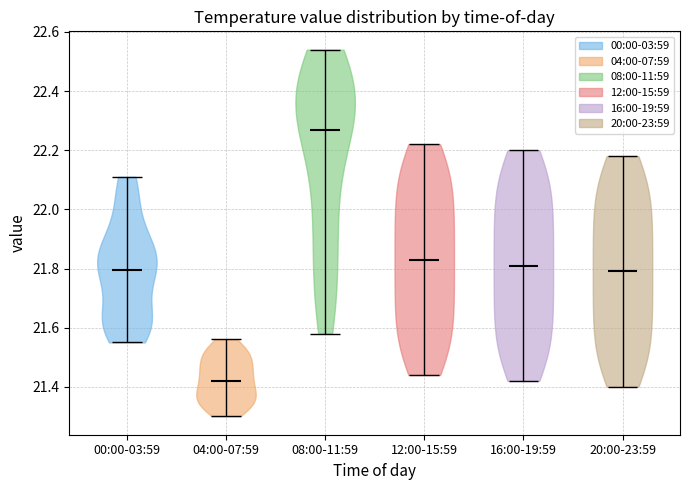

Reading left to right, read every violin against the y-axis: where its median line is, and the lowest and highest points it reaches. The values are not printed on the chart, so give them approximately, as read against the axis.

00:00-03:59: median line 21.80, lowest point 21.56, highest point 22.12
04:00-07:59: median line 21.42, lowest point 21.30, highest point 21.56
08:00-11:59: median line 22.28, lowest point 21.58, highest point 22.54
12:00-15:59: median line 21.84, lowest point 21.44, highest point 22.22
16:00-19:59: median line 21.82, lowest point 21.42, highest point 22.20
20:00-23:59: median line 21.80, lowest point 21.40, highest point 22.18